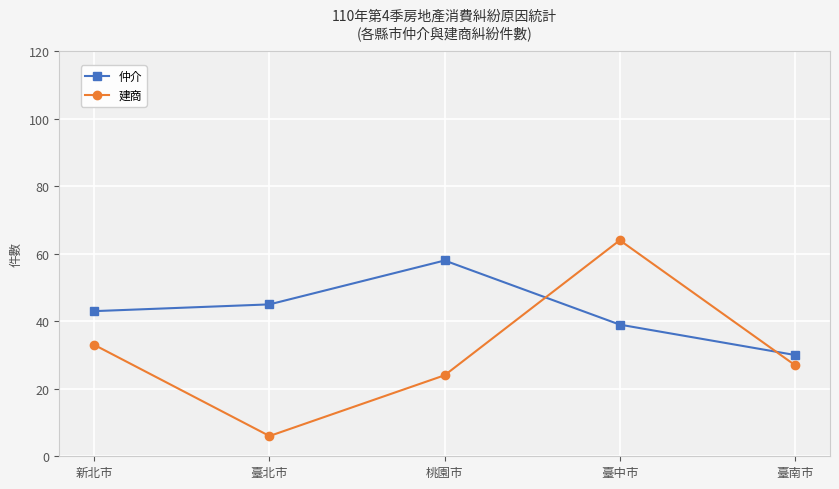

The value of 仲介 at 臺南市 is 30. True or false?

True